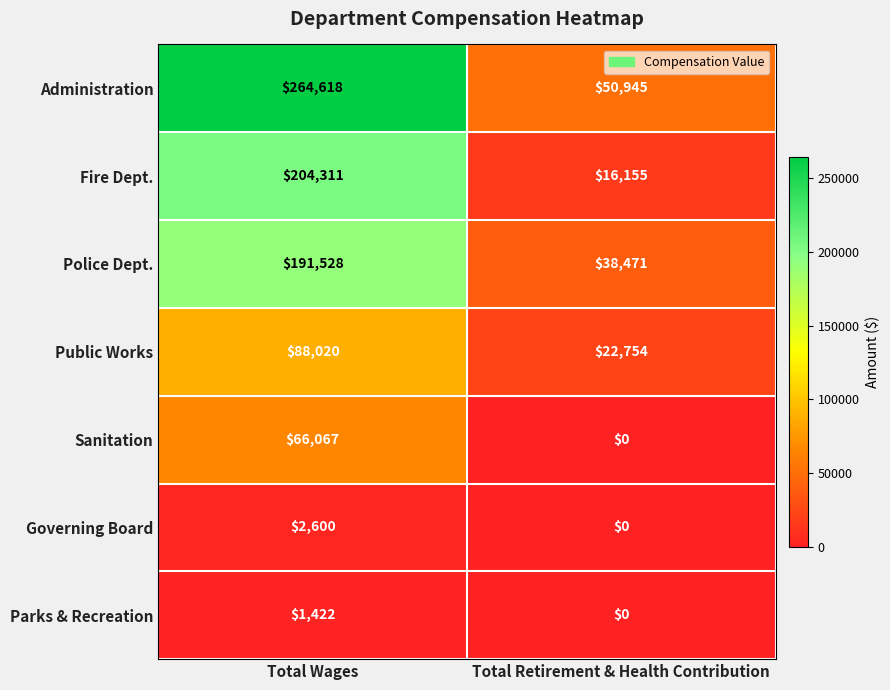

Which label corresponds to the smallest value in the chart?

Total Retirement & Health Contribution